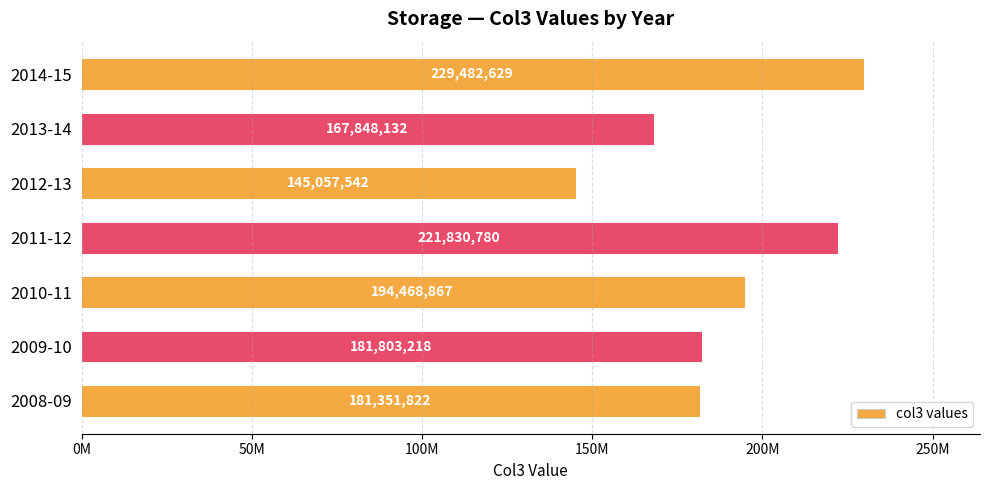

What is the difference between the maximum and minimum values?

84425086.2